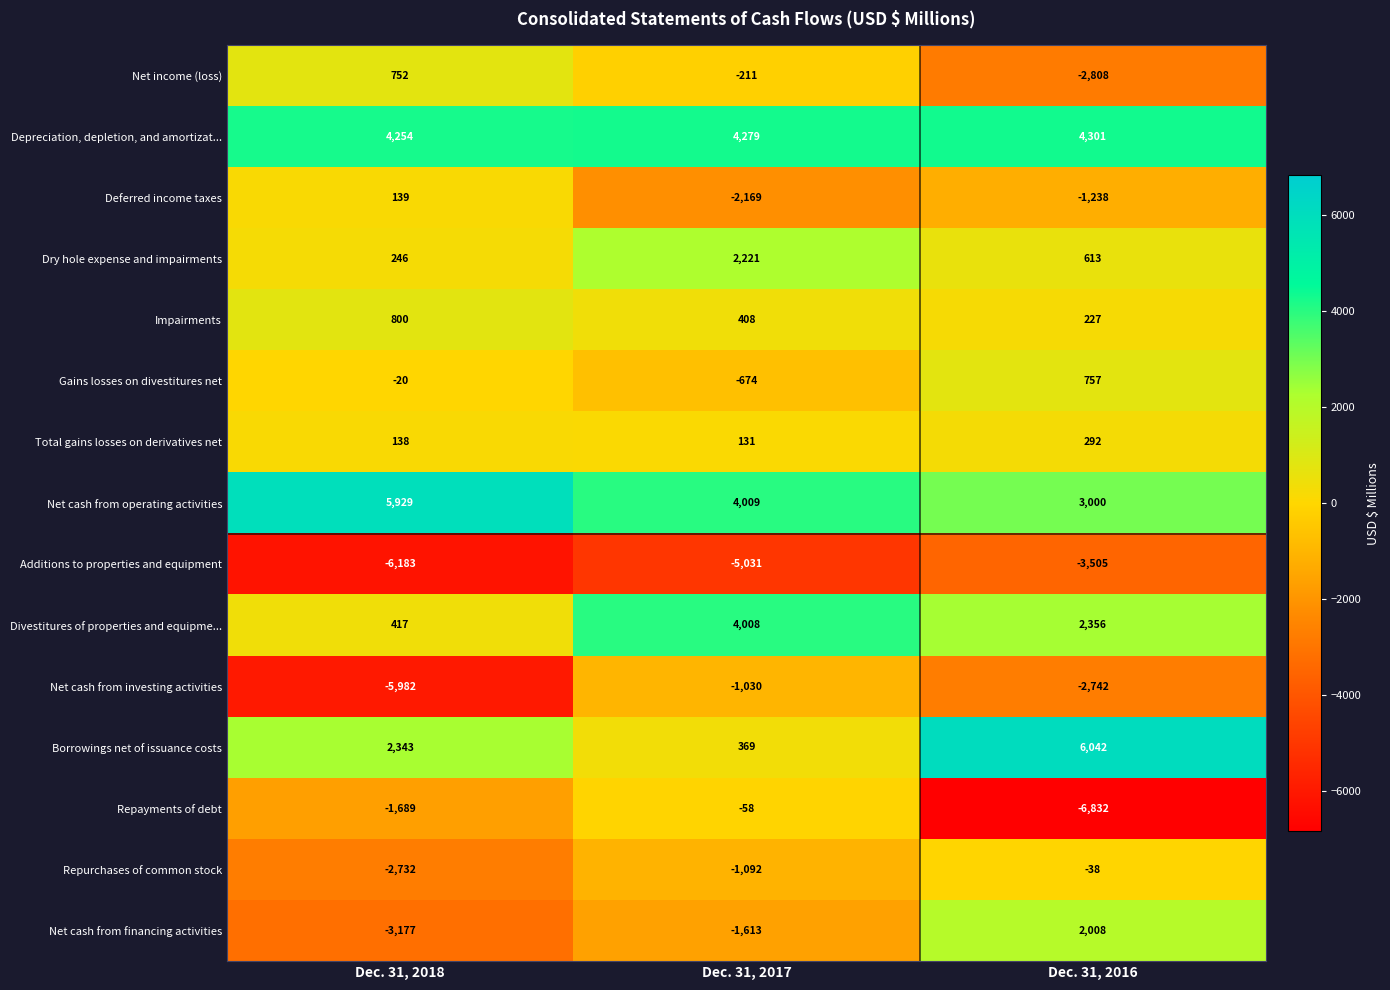

What is the approximate value of Additions to properties and equipment at Dec. 31, 2016?

-3505